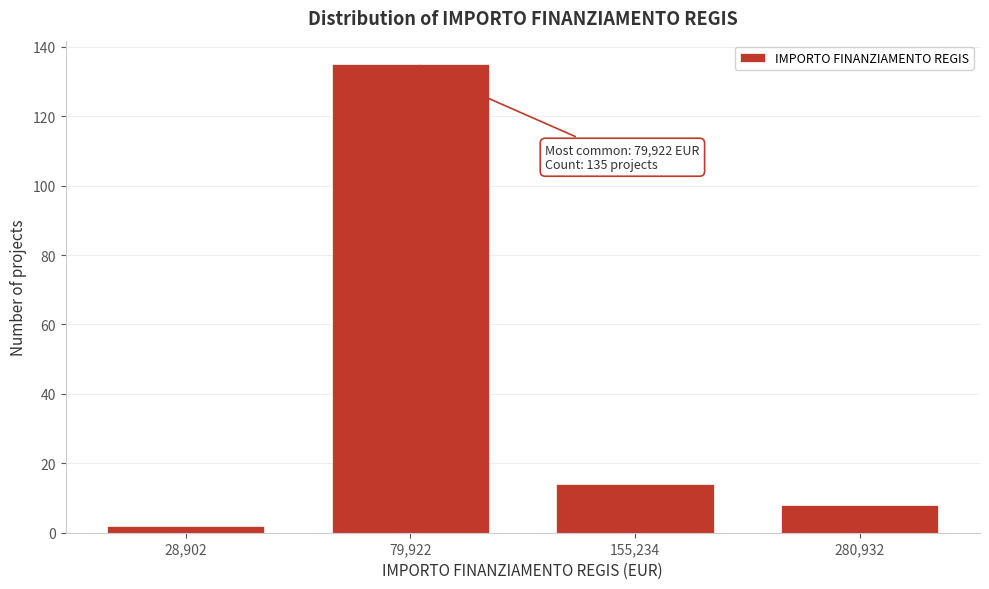

Reading right to left, extract all data points from this chart.

280,932=8	155,234=14	79,922=135	28,902=2